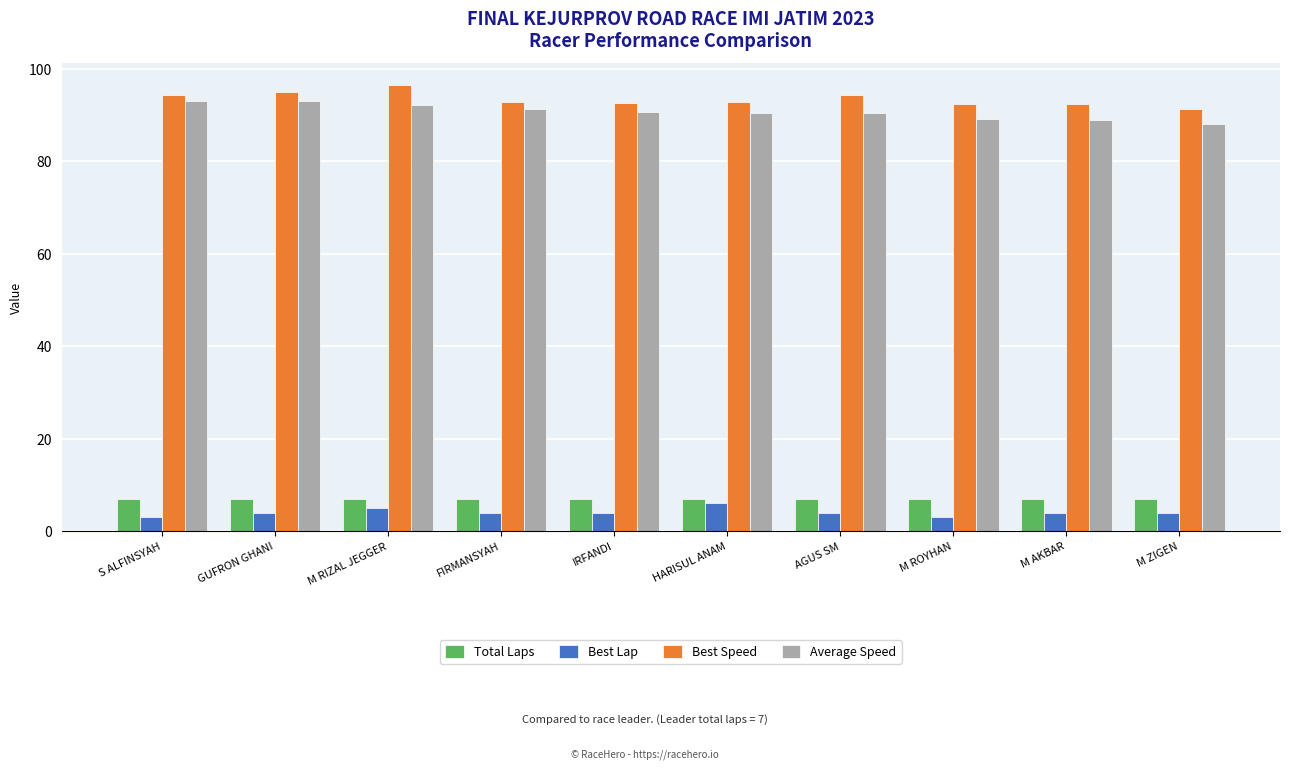

What is the minimum value for Average Speed?

88.0